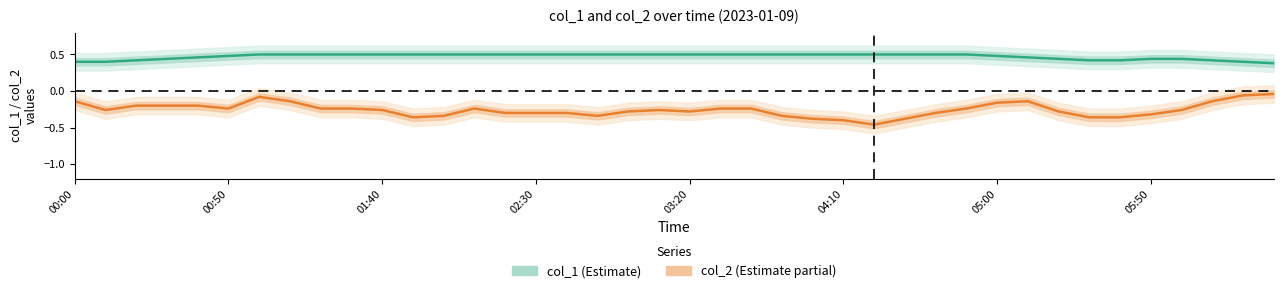

What are all the series names shown in the legend?

col_1 (Estimate), col_2 (Estimate partial)